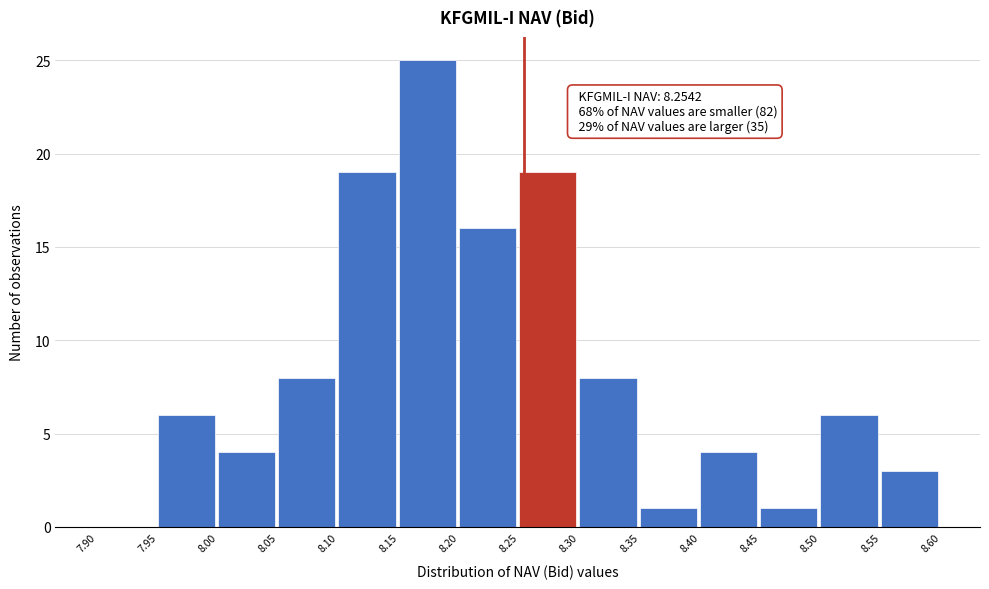

Which range on the x-axis has the tallest bar?

8.15 to 8.20